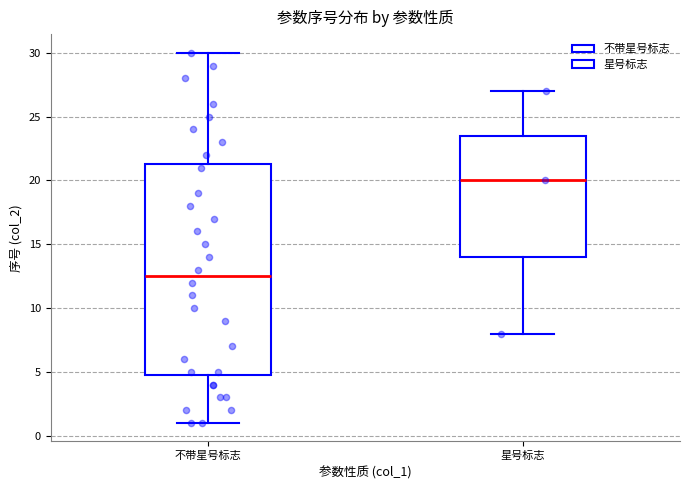

Which box's median line is the lowest?

不带星号标志